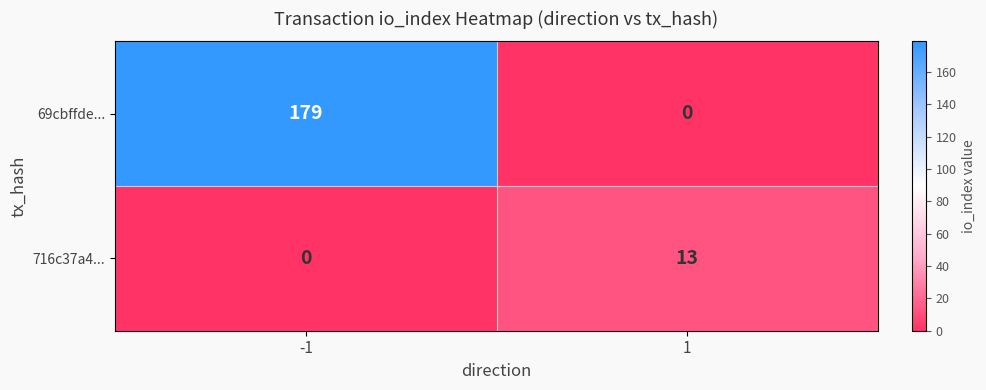

Reading left to right, extract all data points from this chart.

69cbffde...: 179	0
716c37a4...: 0	13